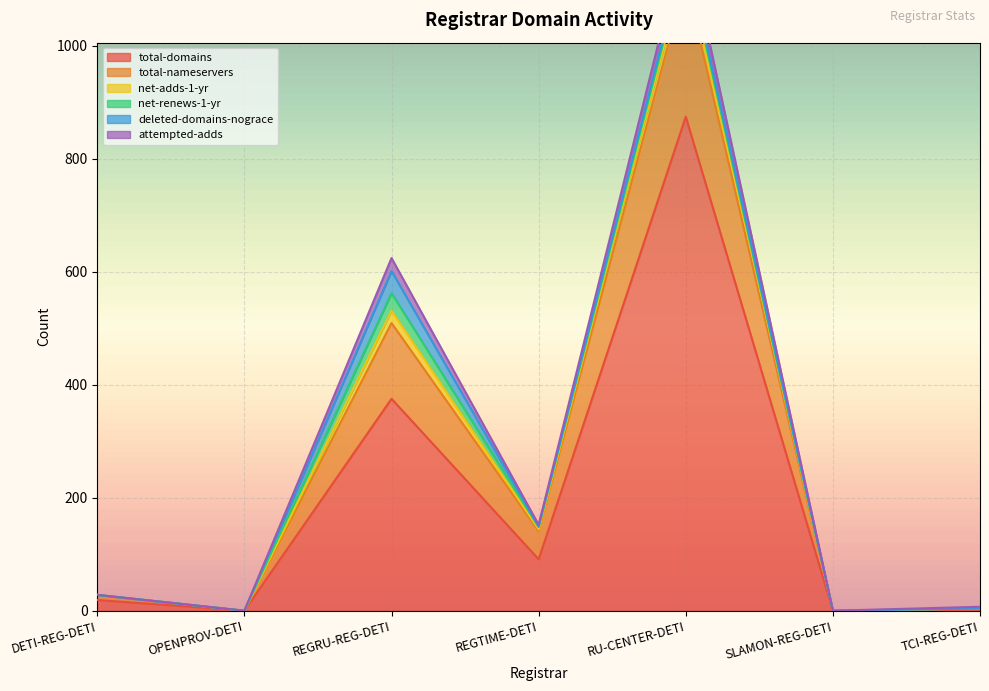

What is the difference between the maximum and second lowest values in the total-domains series?

874